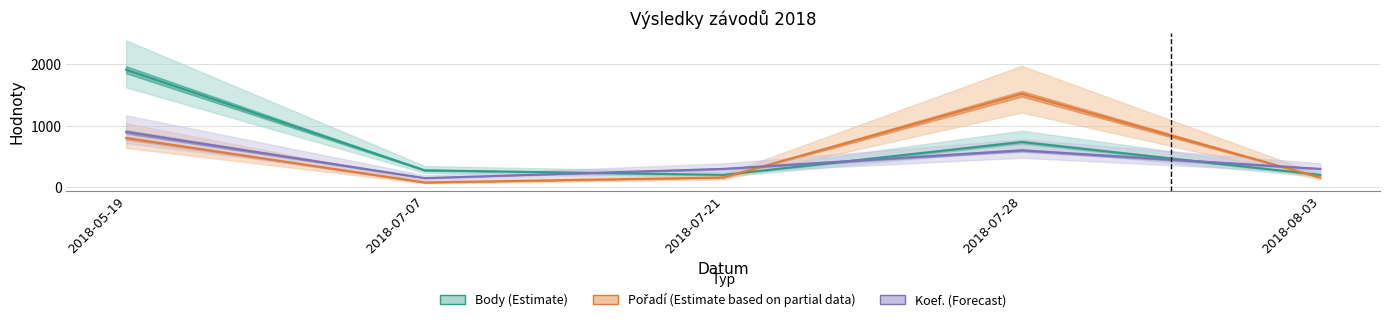

Which series ends up on top after the final intersection of Koef. (Forecast) and Pořadí (Estimate based on partial data)?

Koef. (Forecast)